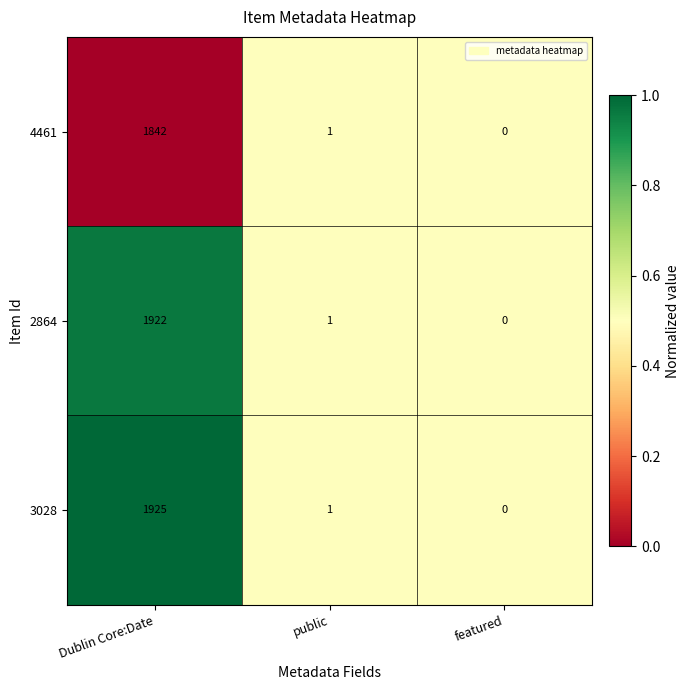

What is the maximum value for 3028?

1925